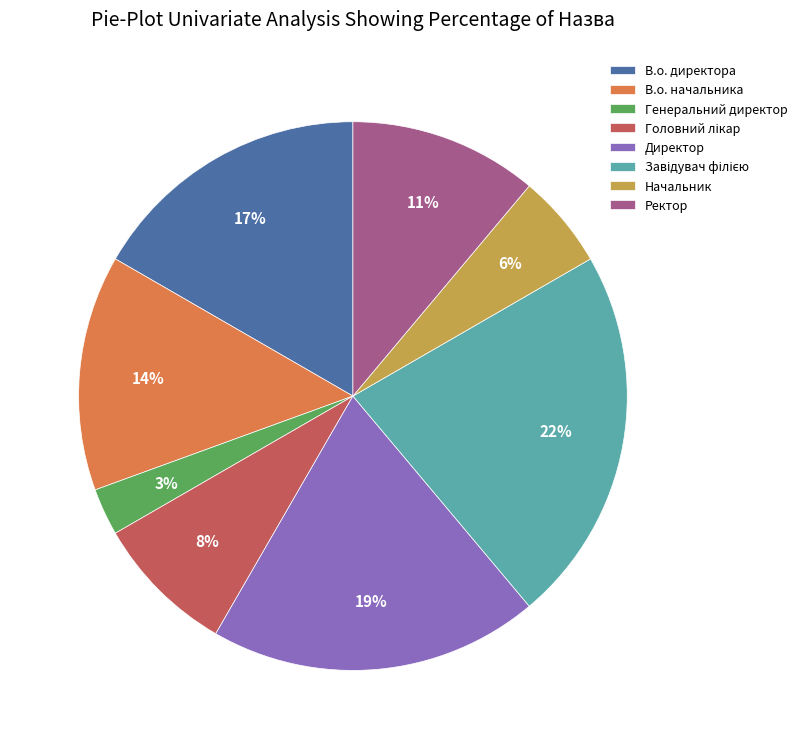

Which slice is the smallest?

Генеральний директор